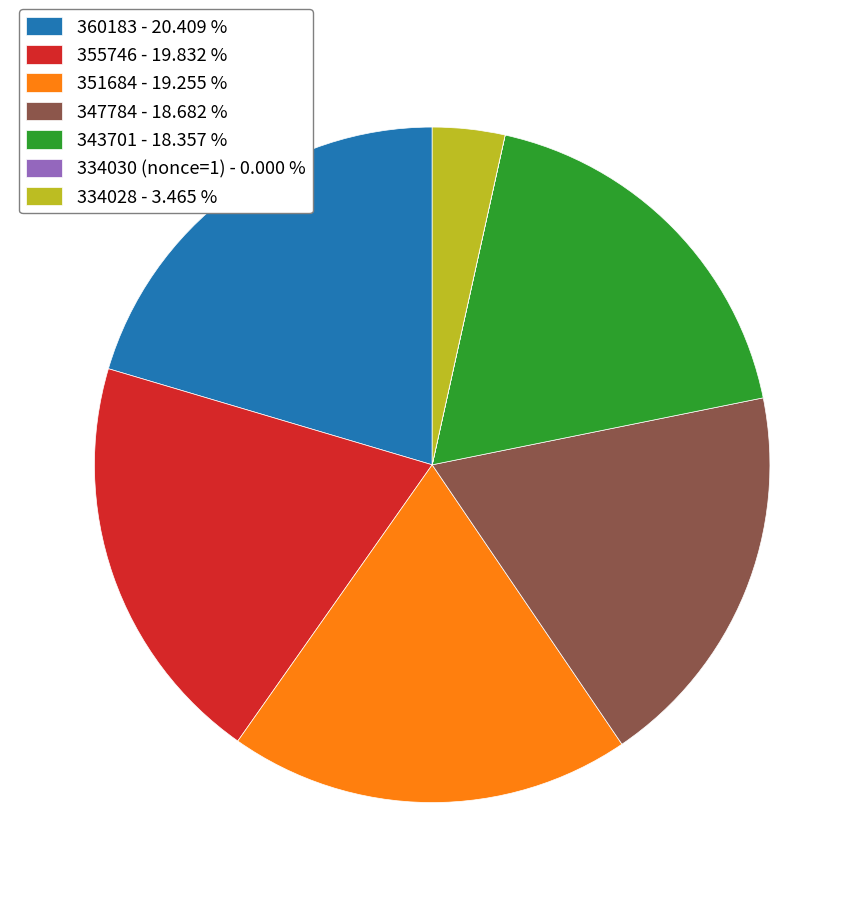

Between 360183 - 20.409 % and 351684 - 19.255 %, which is larger?

360183 - 20.409 %